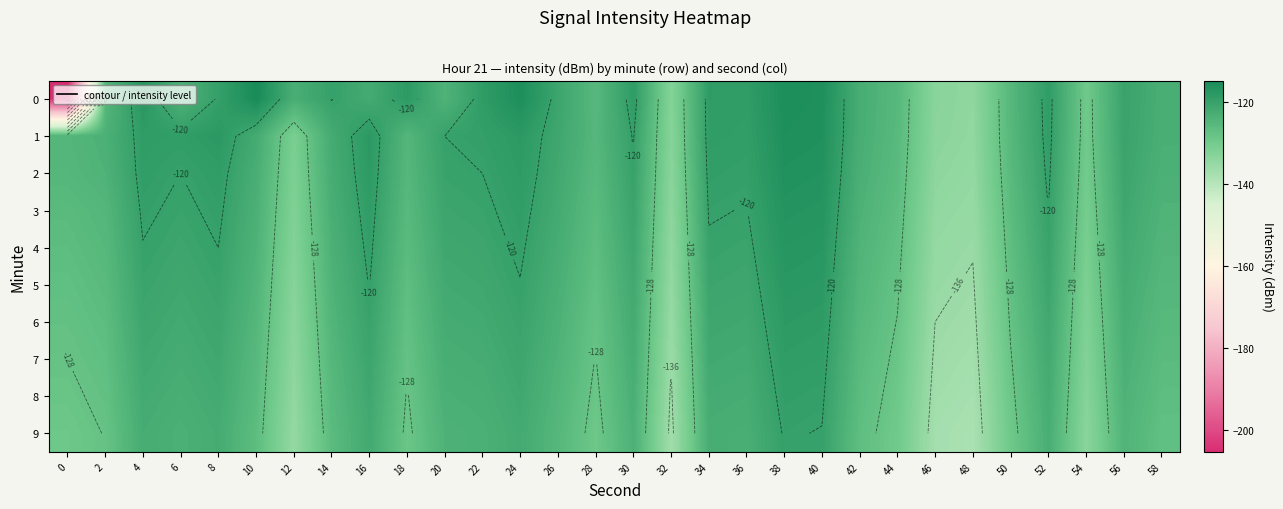

Which label corresponds to the largest value in the chart?

10